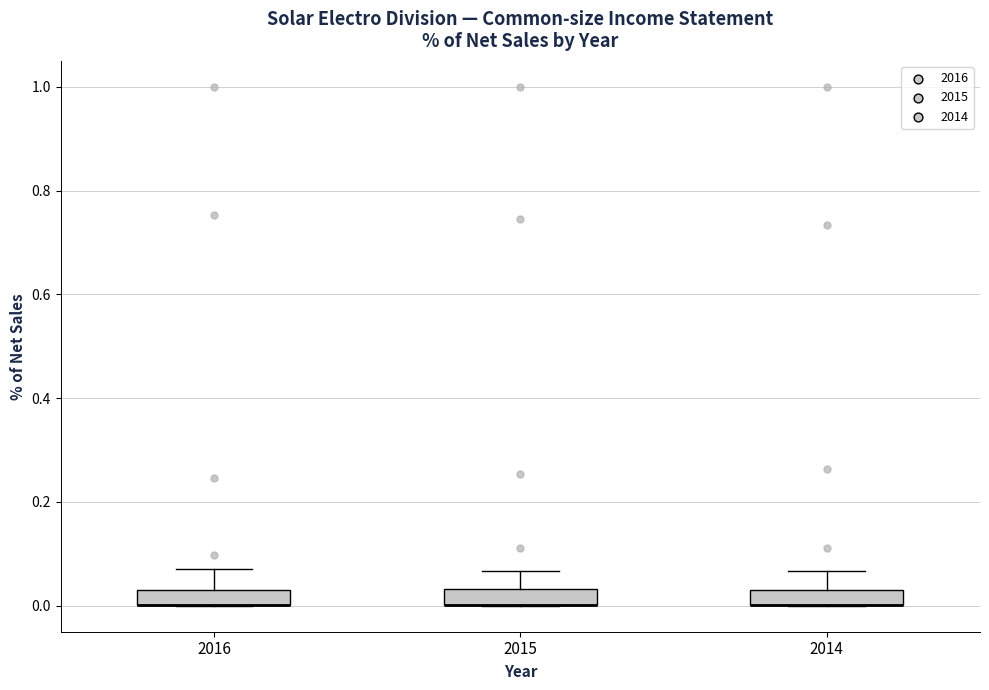

Where is the lower edge of the box at x = 2015 on the y-axis? The values are not printed on the chart, so give them approximately, as read against the axis.

0.00